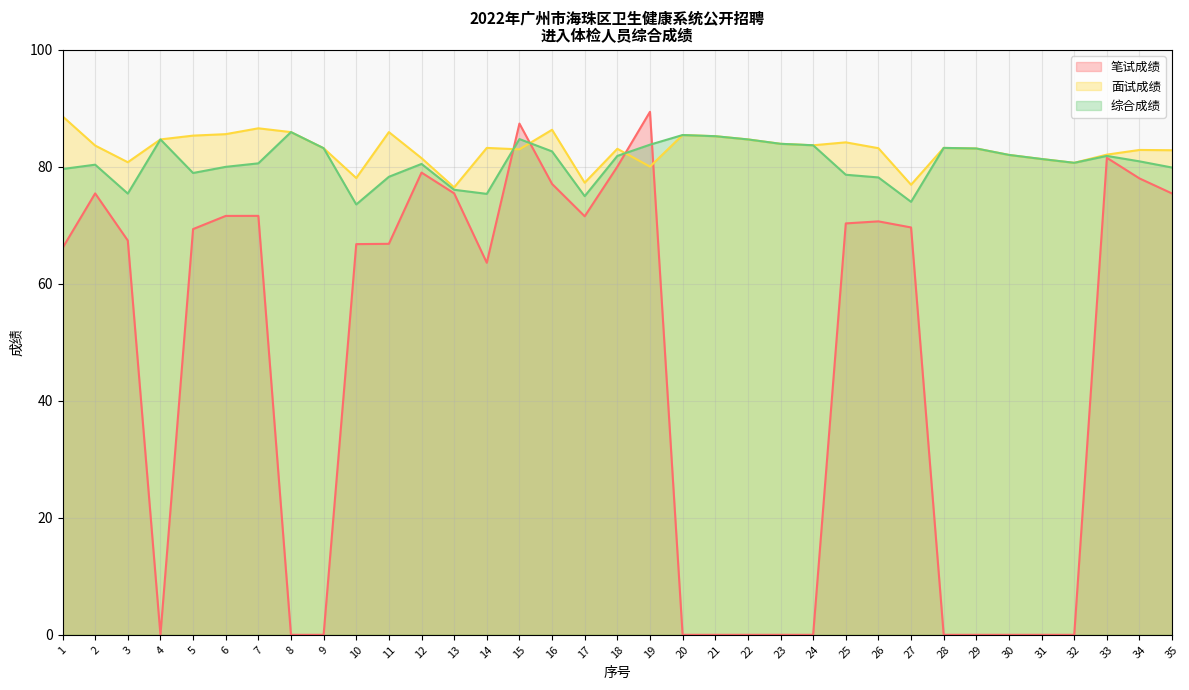

Does the chart display data point markers on the line(s)?

No